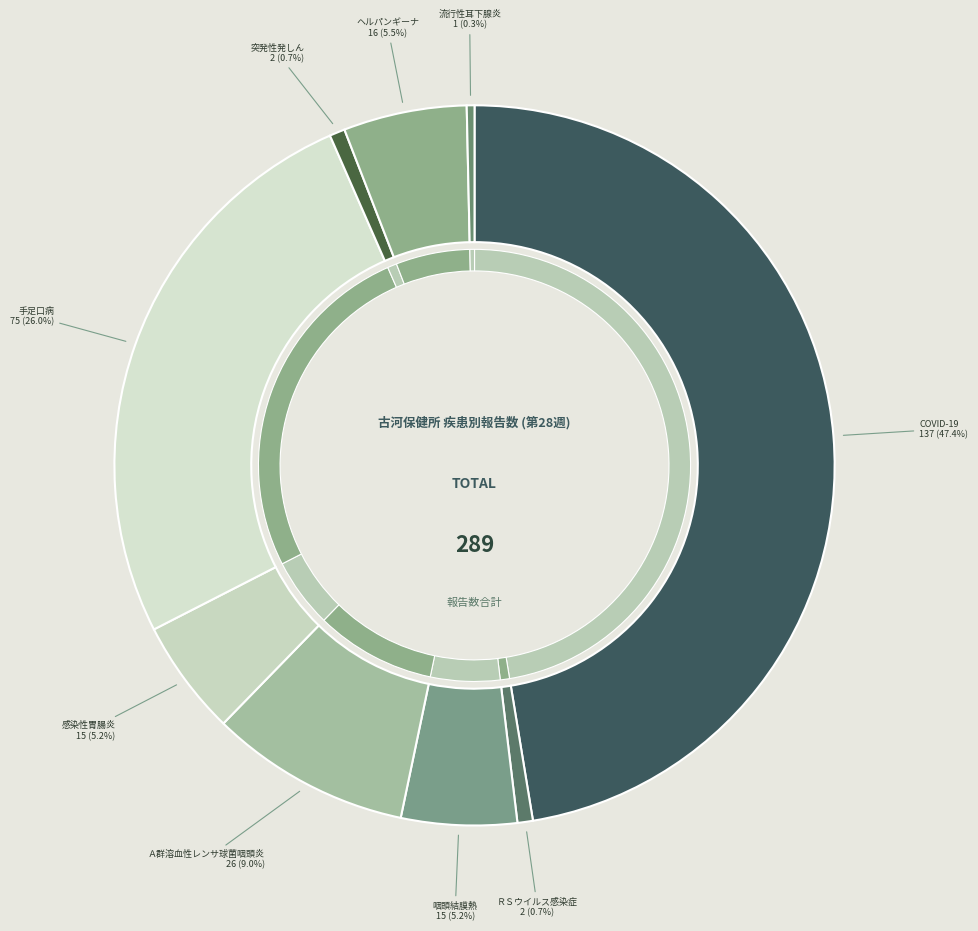

How much of the chart is everything except 流行性角結膜炎?

100.0%